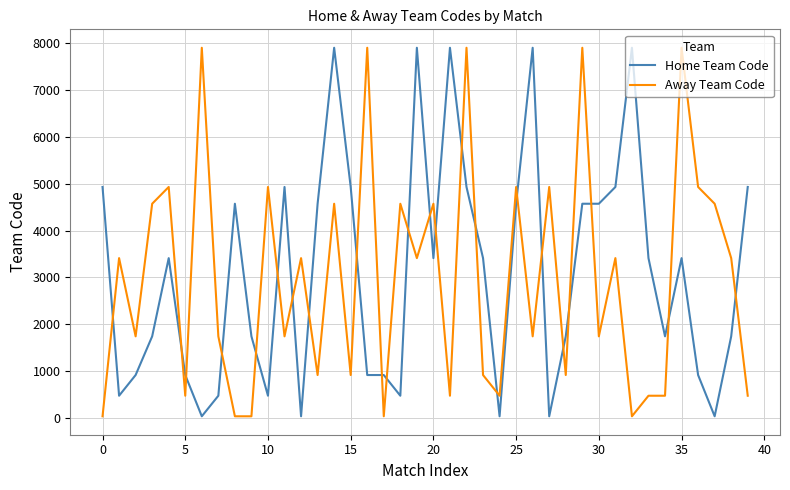

Which series ends up on top after the final intersection of Away Team Code and Home Team Code?

Home Team Code